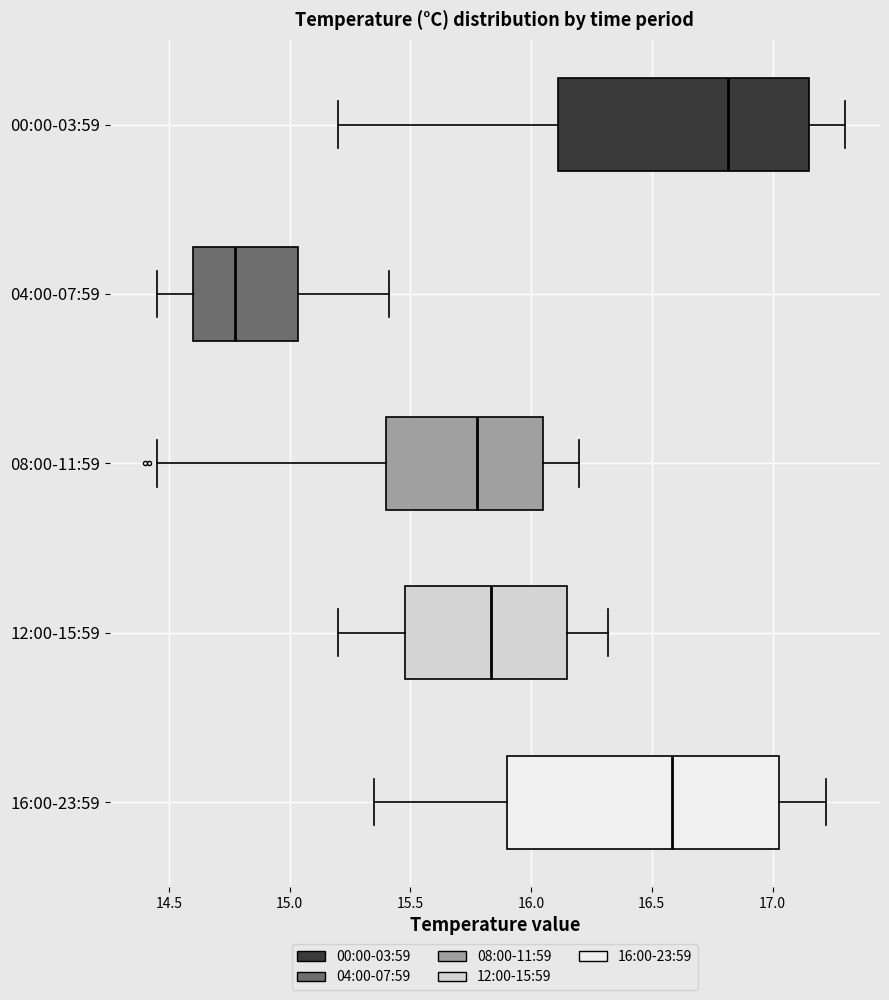

Which box's median line is the furthest to the right?

00:00-03:59